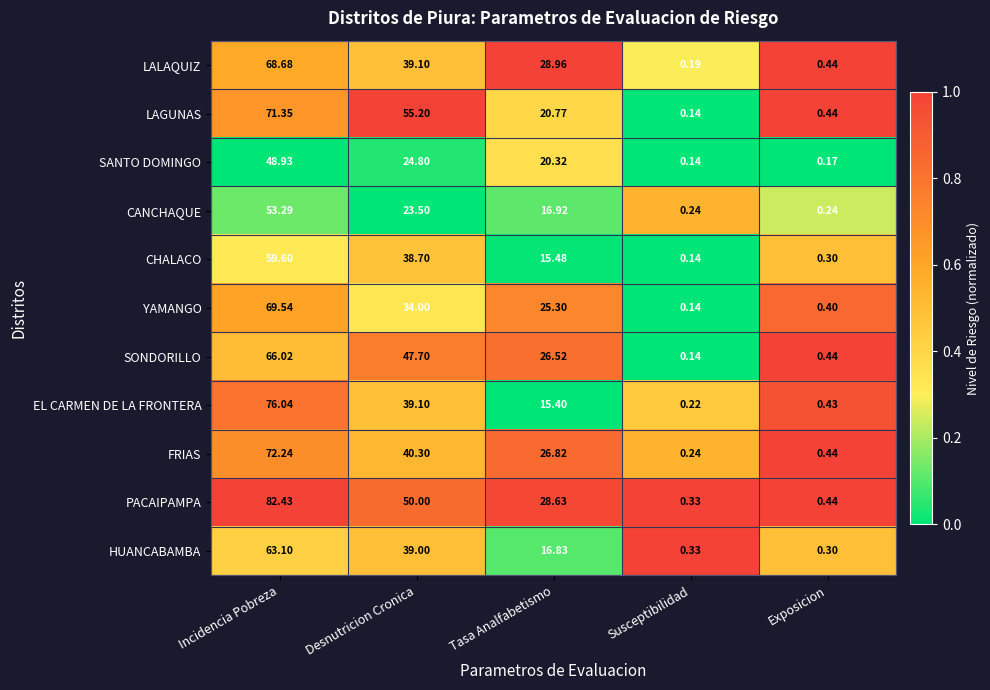

At which category does the chart reach its minimum across all series?

Susceptibilidad